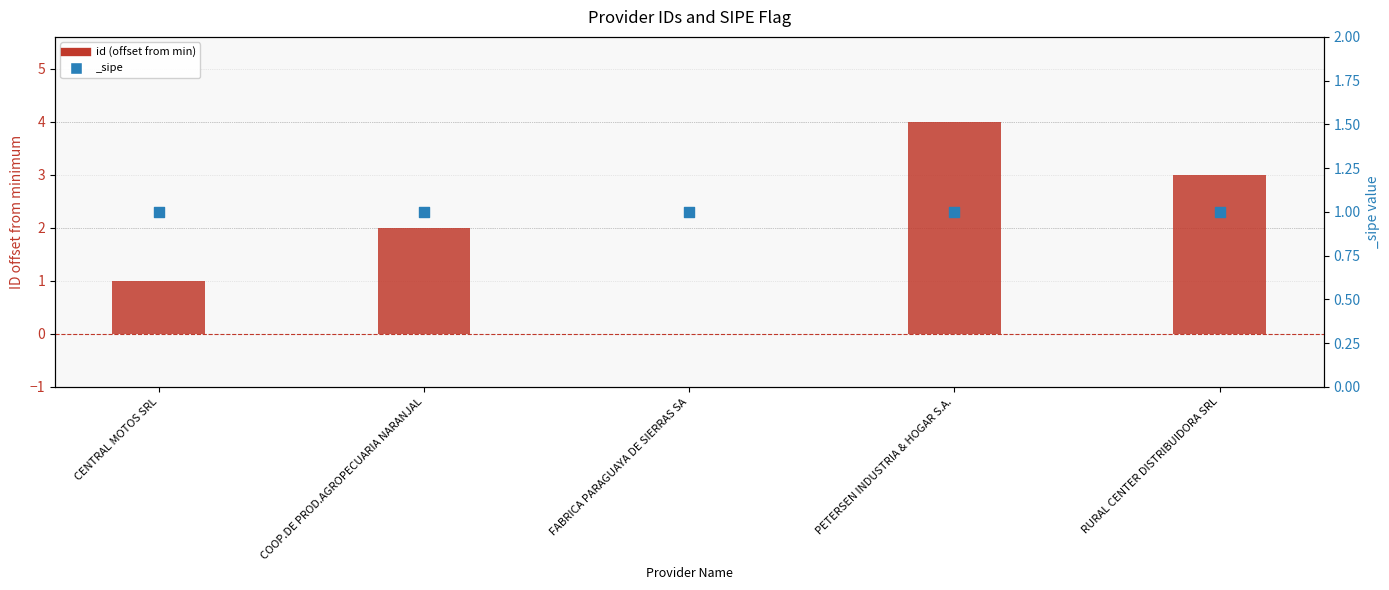

What is the change in value from CENTRAL MOTOS SRL to PETERSEN INDUSTRIA & HOGAR S.A.?

+3